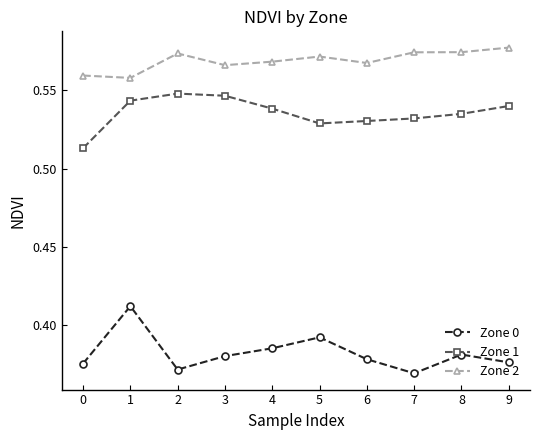

What is the sum of all Zone 2 values?

5.7